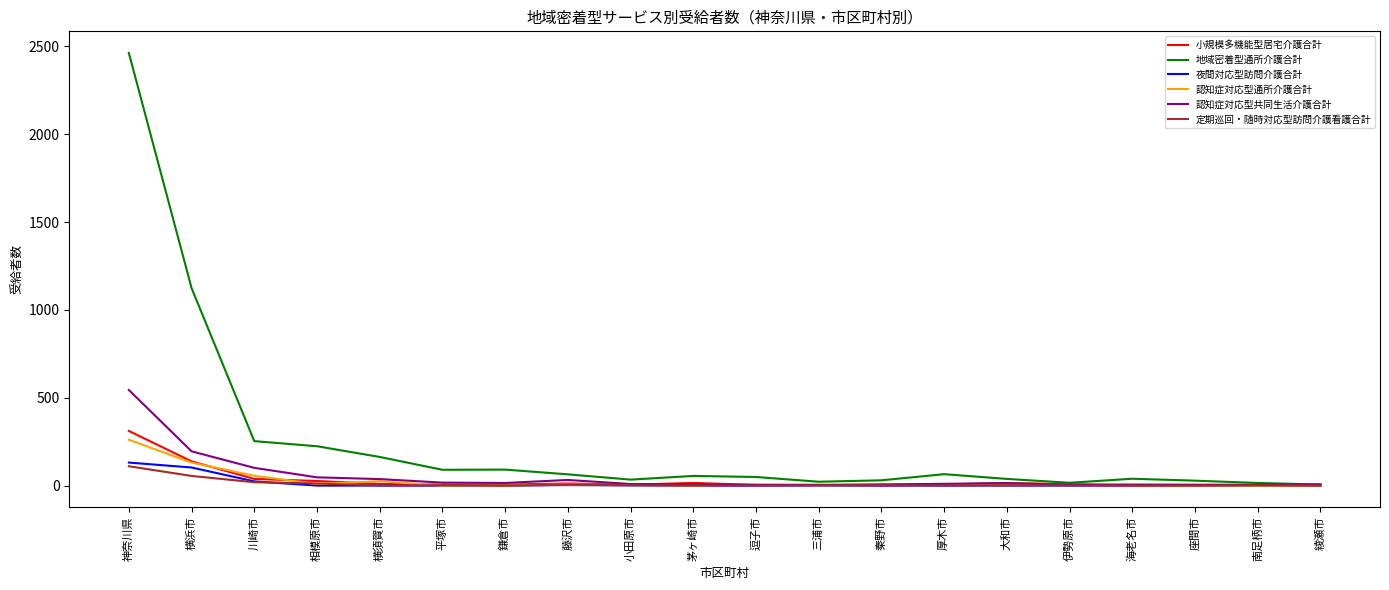

True or false: 地域密着型通所介護合計 has a value of 65 at 厚木市.

True